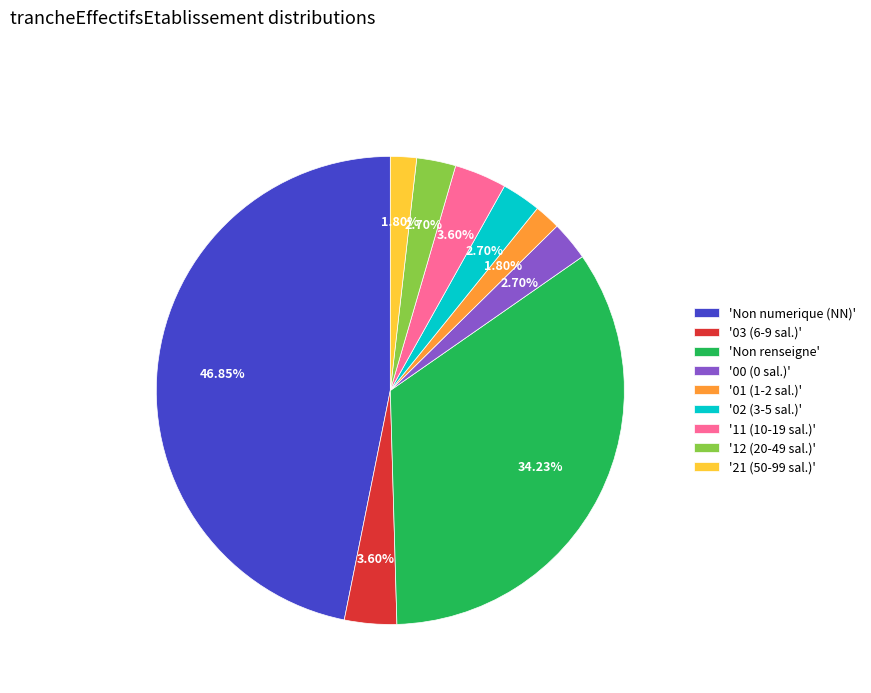

Does any single category account for the majority?

No